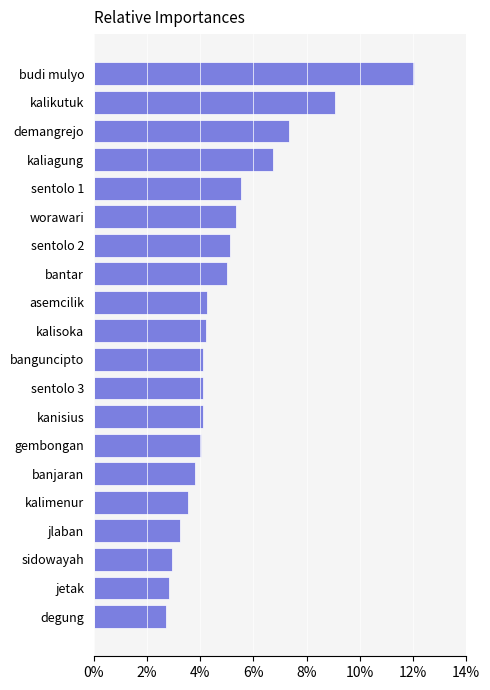

What is the greatest value displayed?

12.0